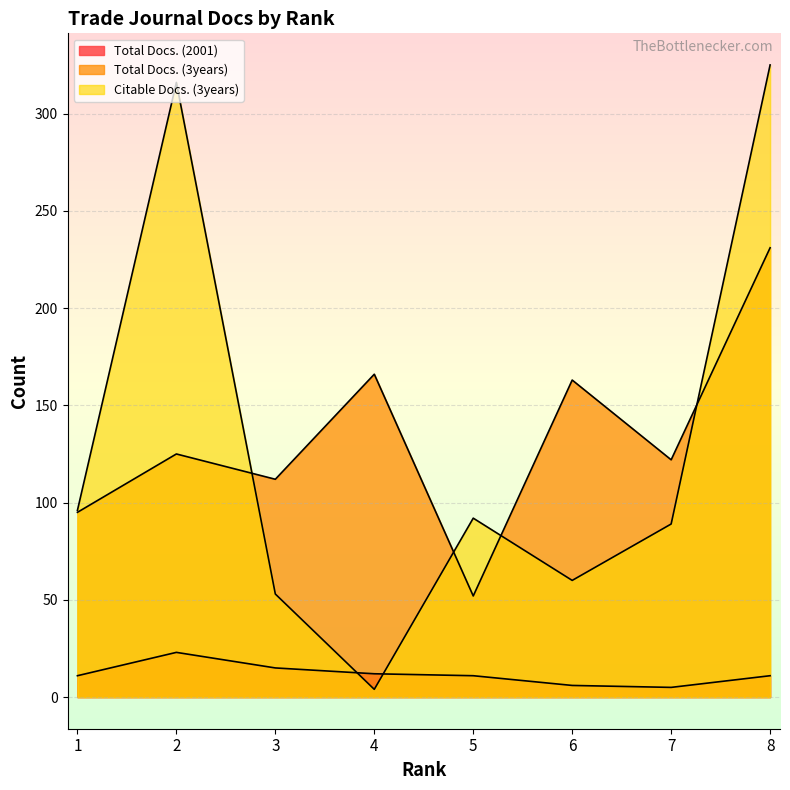

How many categories are shown in the chart?

8